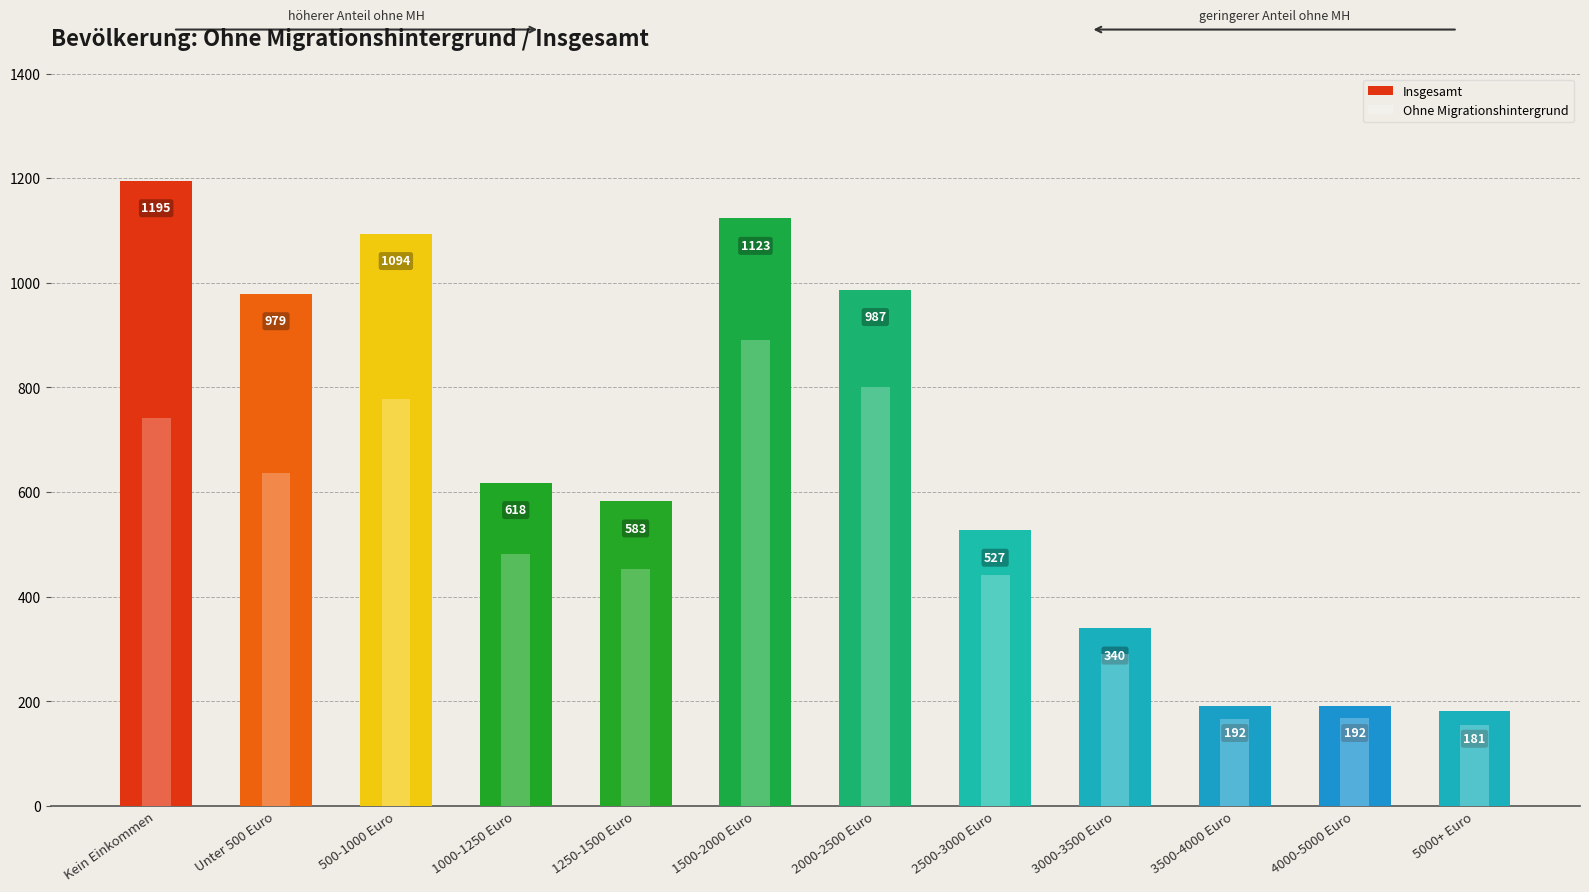

The value of Insgesamt at 3000-3500 Euro is 216. True or false?

False